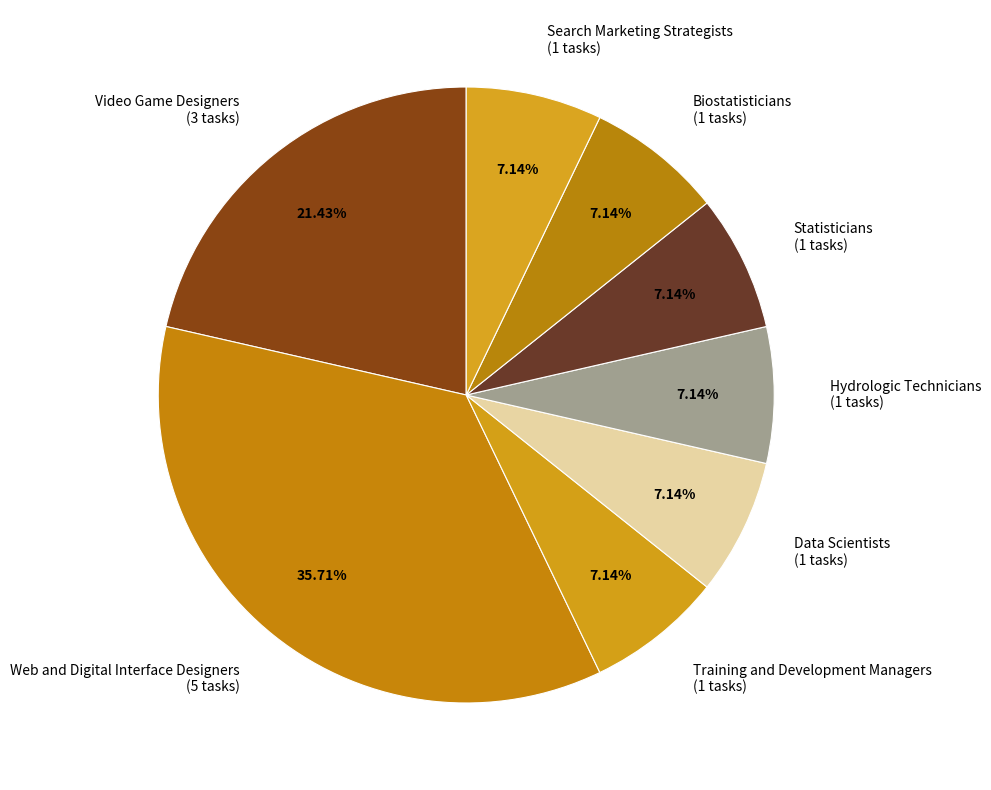

True or false: Training and Development Managers accounts for 7% of the total.

True